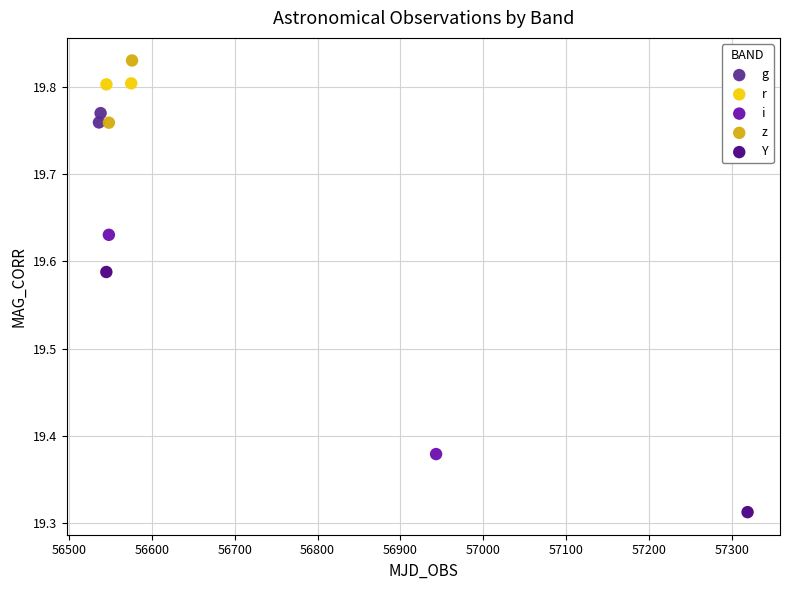

What are all the series names shown in the legend?

g, r, i, z, Y